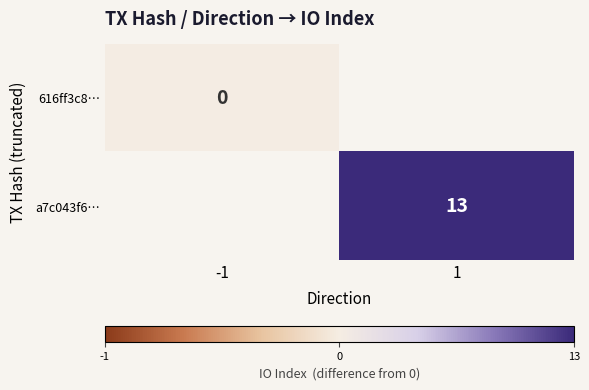

True or false: a7c043f6… has a value of 13 at 1.

True